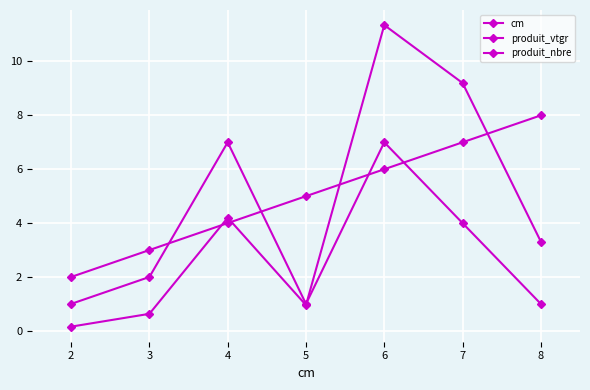

What is the sum of all cm values?

35.0